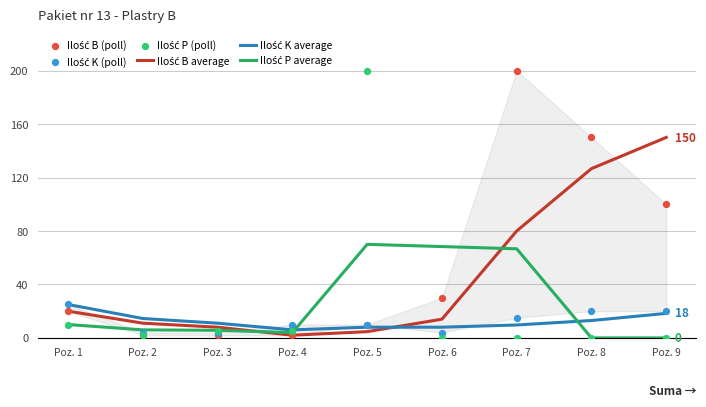

At which category is the sum across all series the highest?

Poz. 7